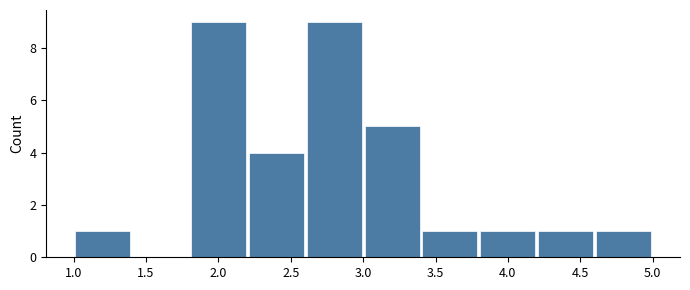

How tall is the bar that spans 2.6 to 3.0 on the x-axis? The values are not printed on the chart, so give them approximately, as read against the axis.

9